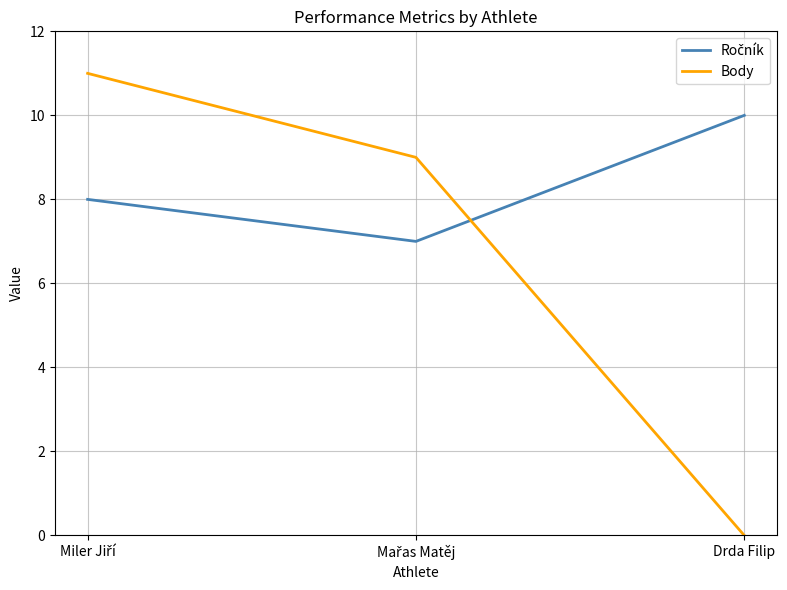

What position from the right is Drda Filip?

1